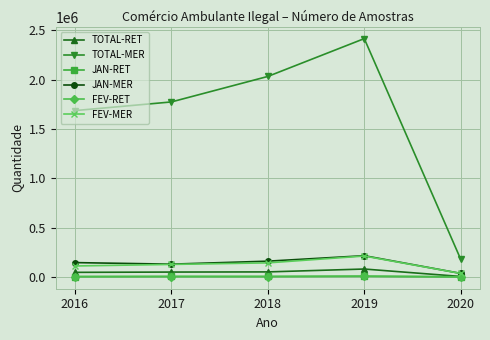

Which series has the largest total across all categories?

TOTAL-MER